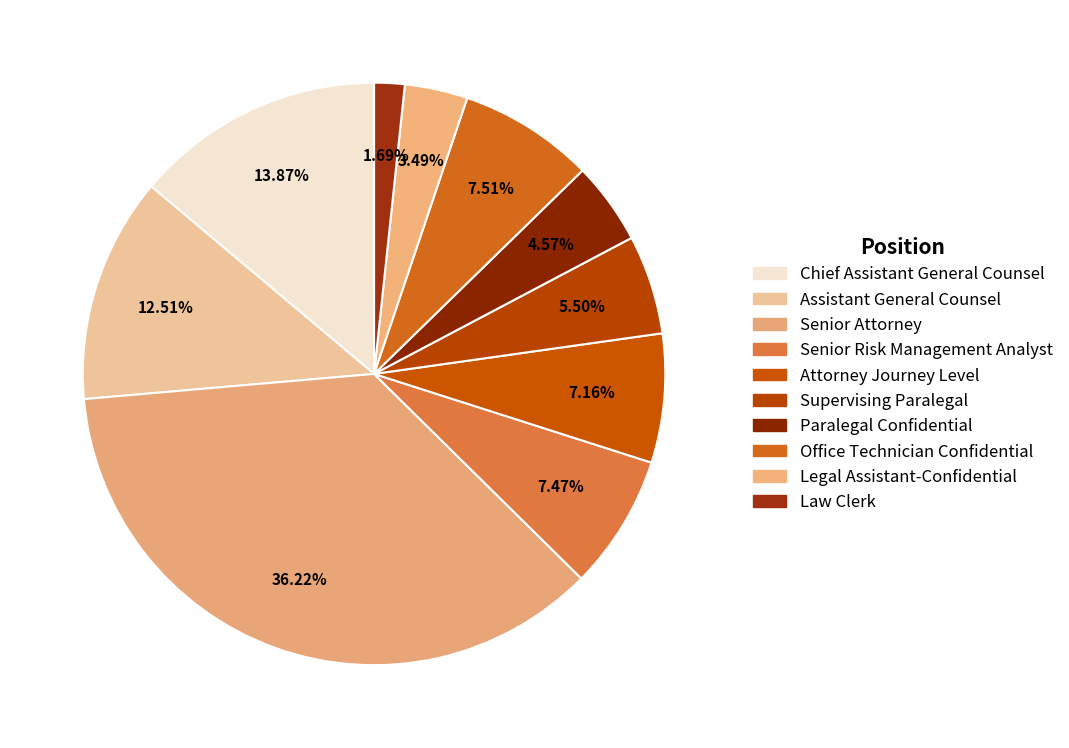

To the nearest percent, what is the difference between the largest and smallest slice percentages?

35%